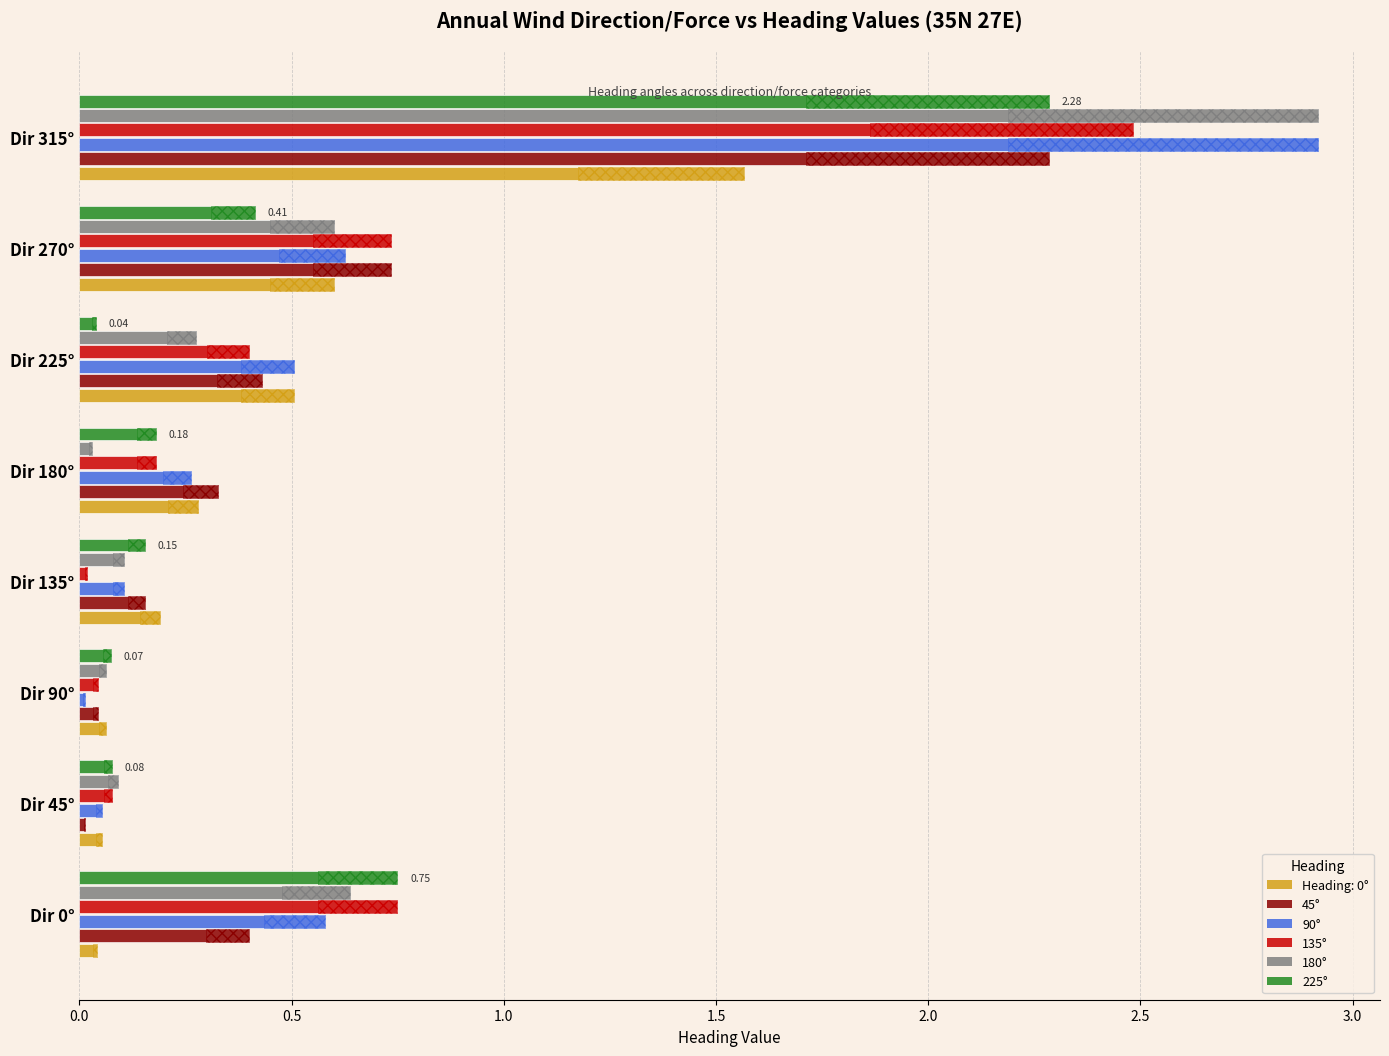

True or false: 90° has a value of 0.6 at Dir 270°.

True